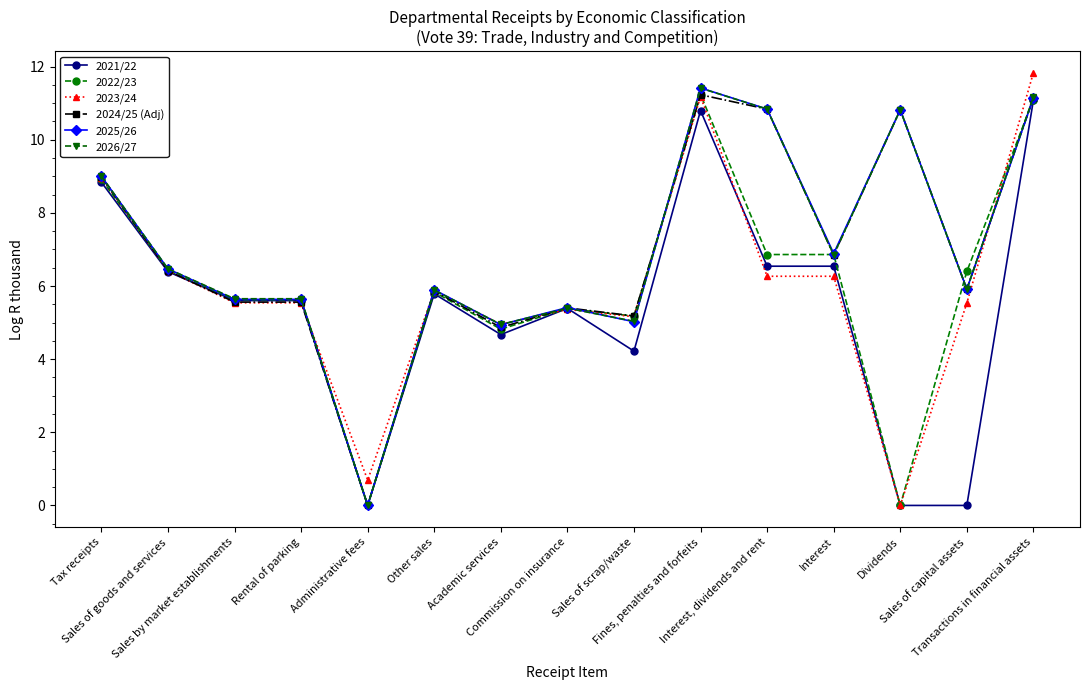

What is the label of the 2nd point from the left?

Sales of goods and services